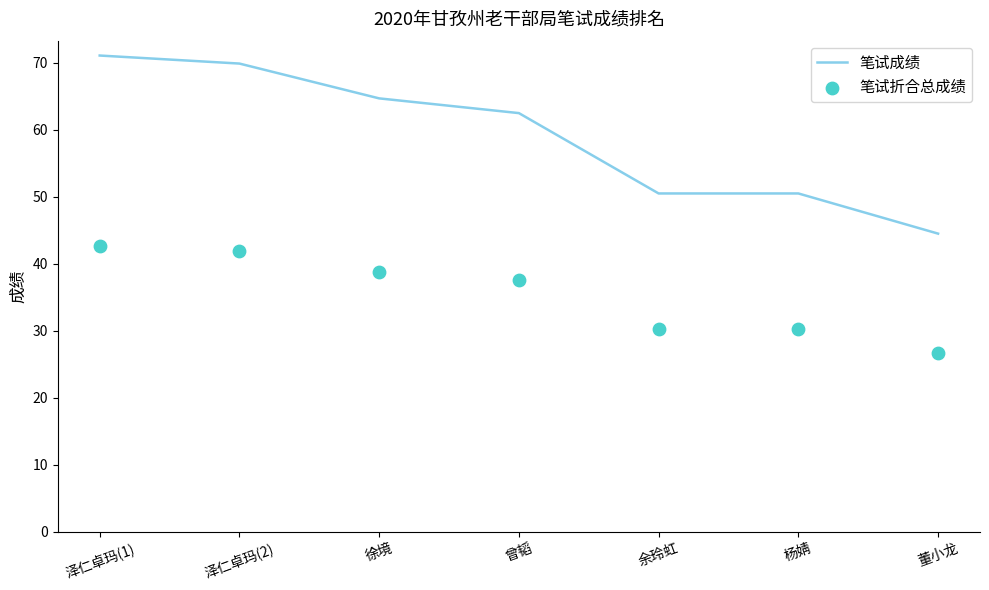

Which series has the widest spread of Y values?

笔试成绩